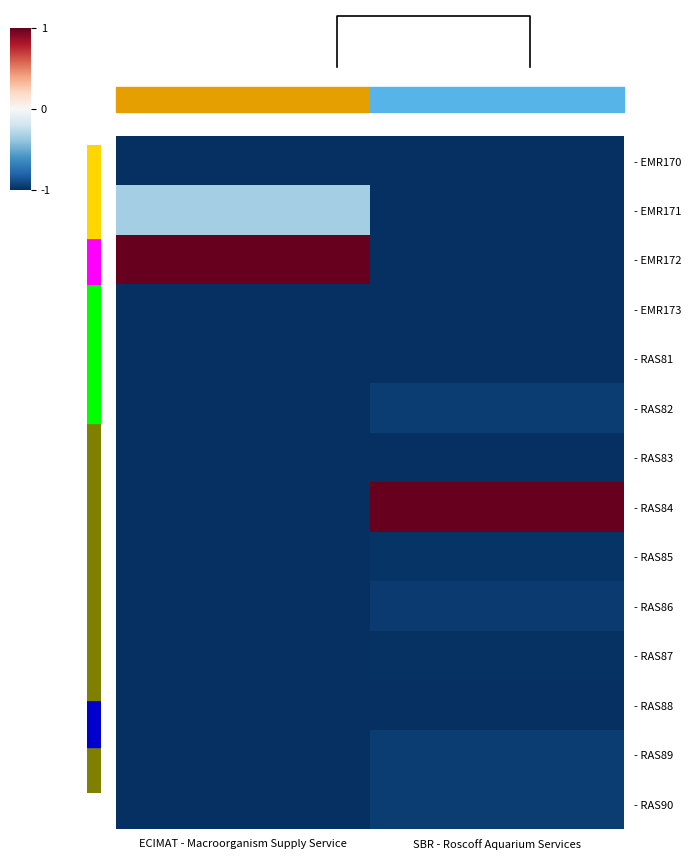

Is the value of - RAS86 at ECIMAT - Macroorganism Supply Service greater than the value of - RAS87 at SBR - Roscoff Aquarium Services?

No